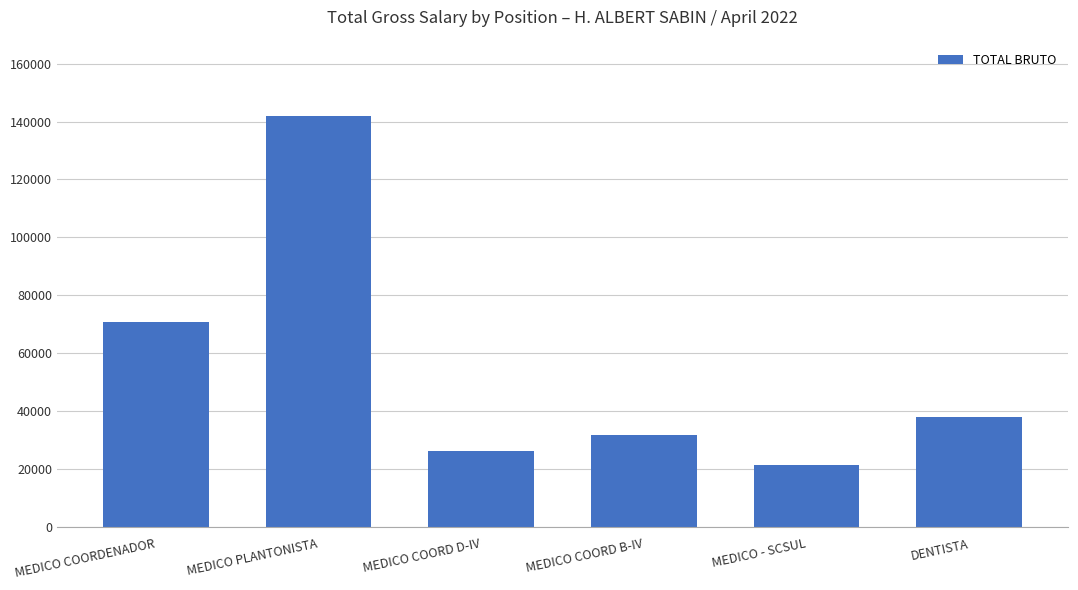

What is the sum of the values at MEDICO COORD B-IV and MEDICO - SCSUL?

52941.6